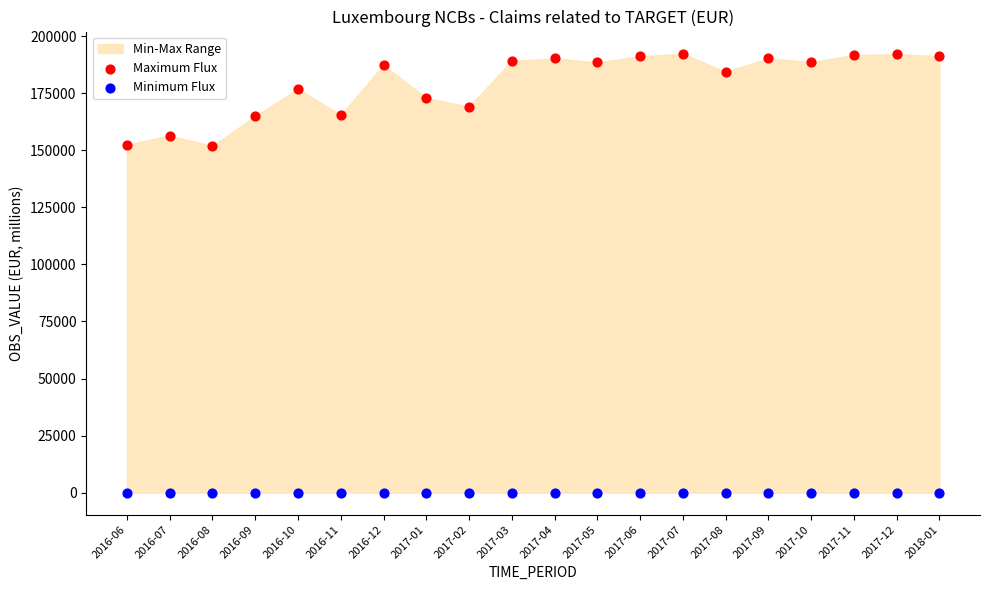

Which series reaches the minimum Y coordinate?

Minimum Flux